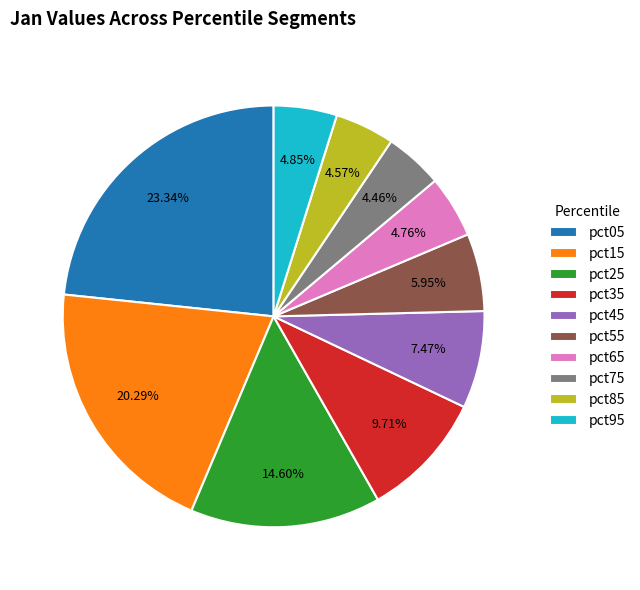

What percentage do pct35 and pct85 together represent?

14.3%